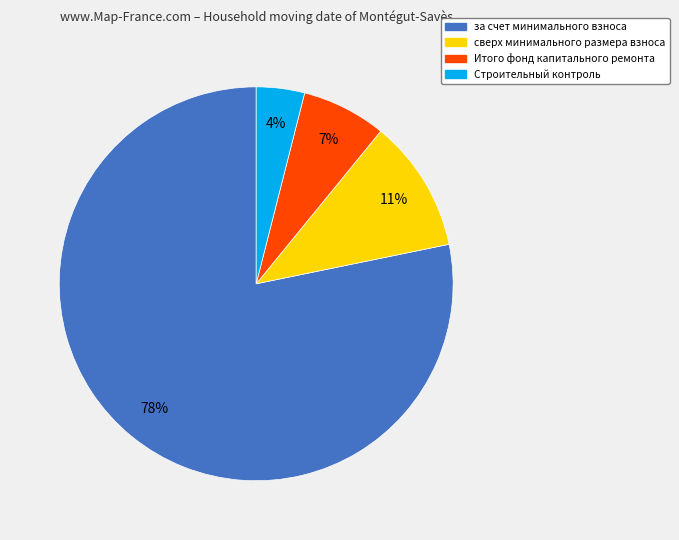

Is there a majority slice in this chart?

Yes